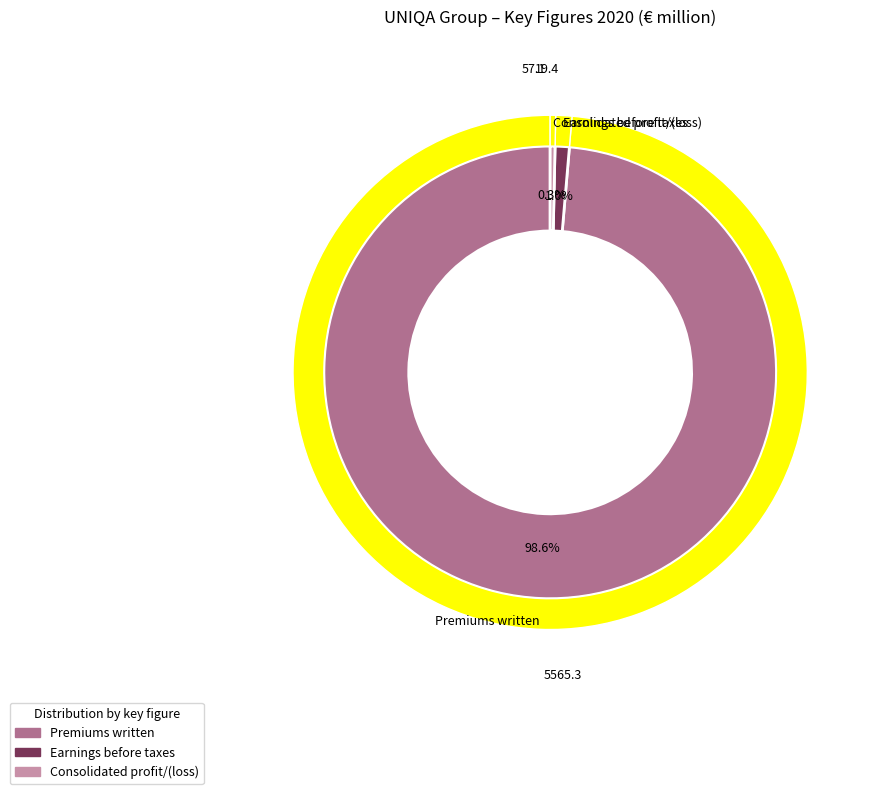

Do Earnings before taxes and Consolidated profit/(loss) together represent more than half of the pie?

No